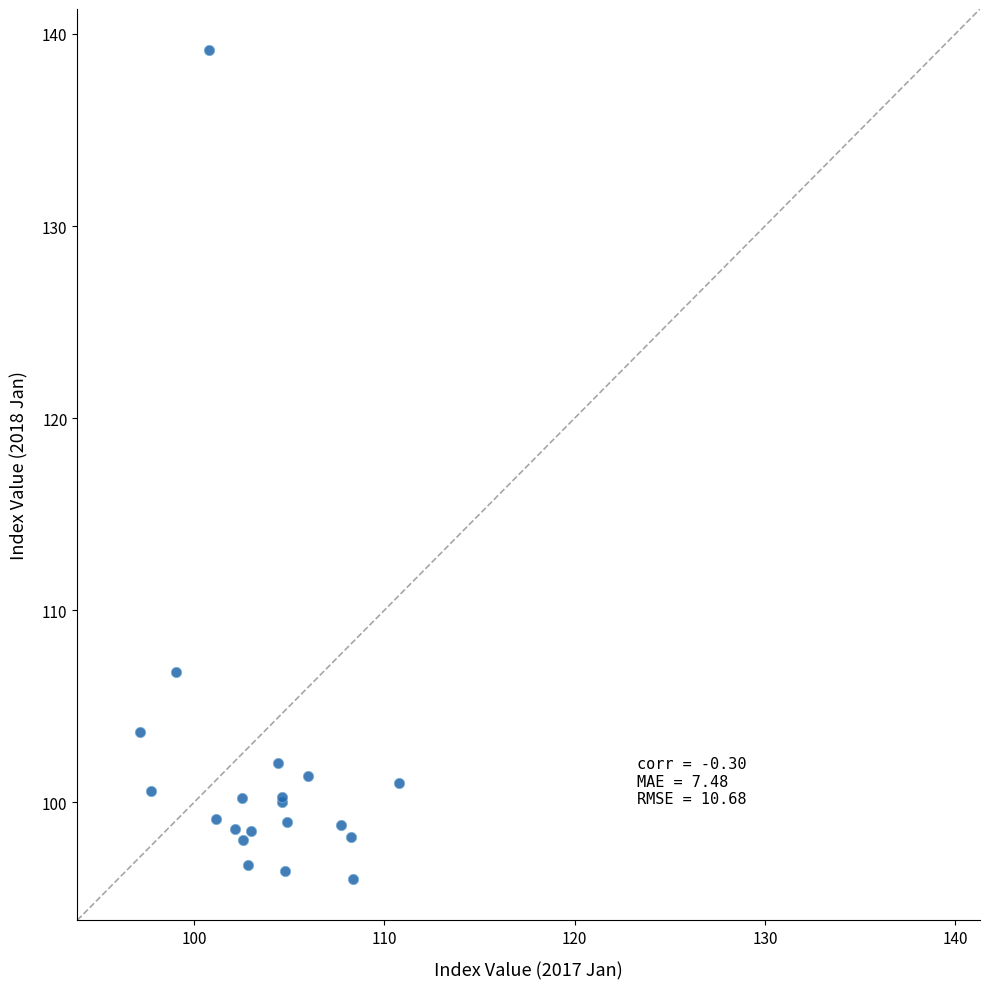

What Y value in the scatter plot is closest to 117?

106.8